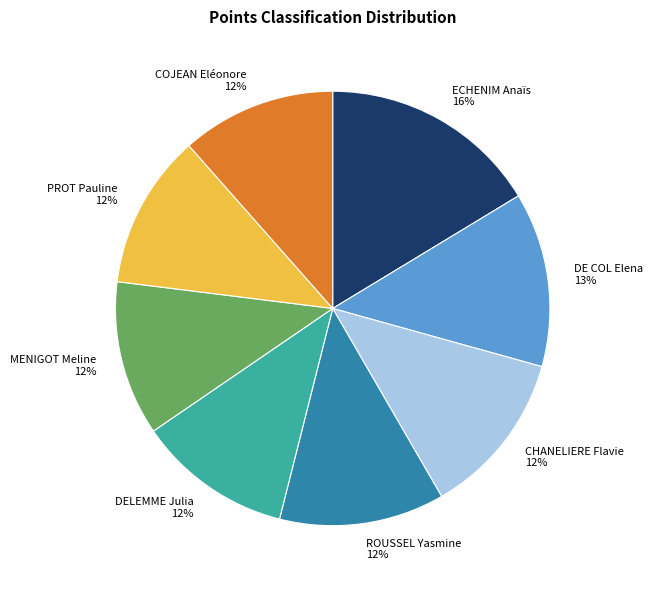

How many segments does this pie chart have?

8